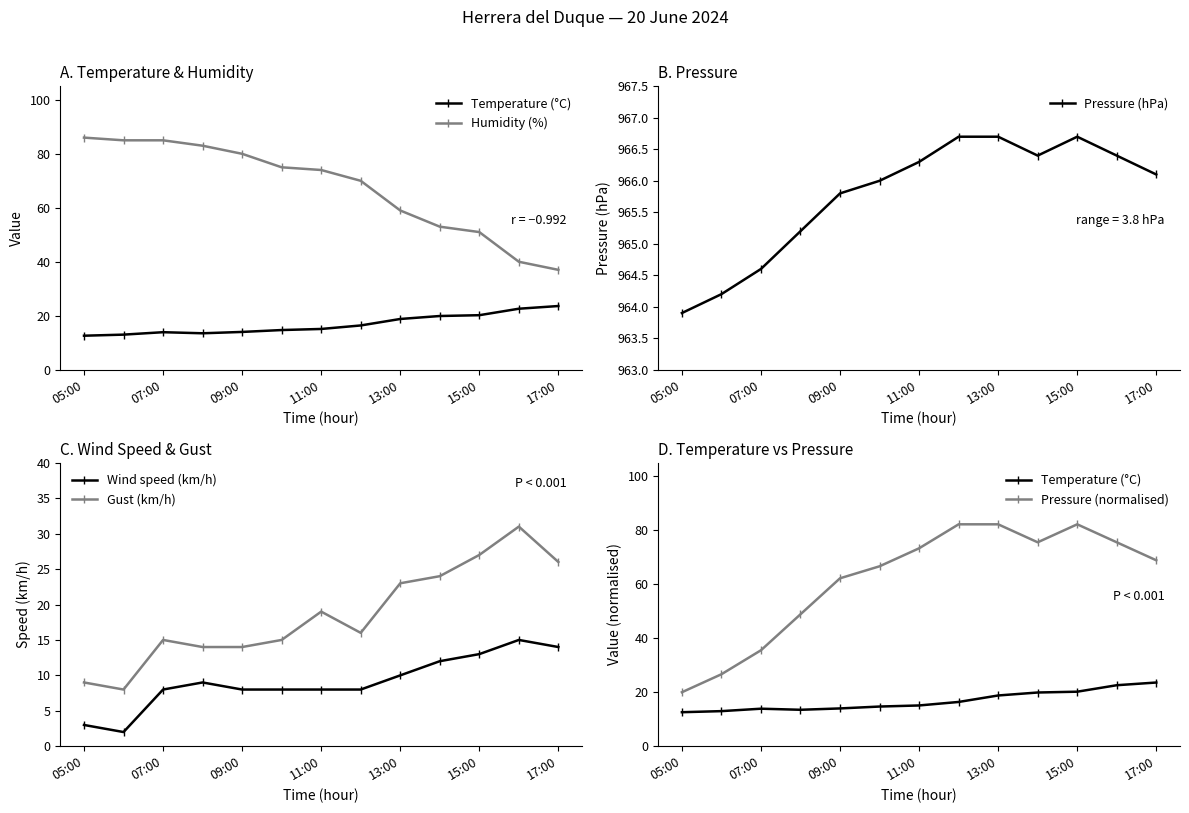

Does the chart display data point markers on the line(s)?

Yes